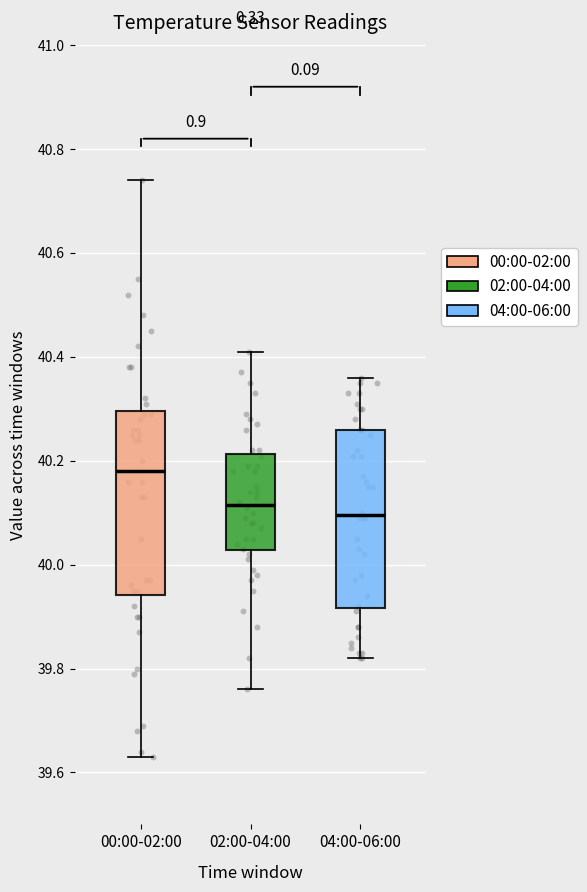

Reading left to right, transcribe this box plot: for each box, give where its median line is, the range the box spans, and where its two whiskers end, as read against the y-axis. The values are not printed on the chart, so give them approximately, as read against the axis.

00:00-02:00: median 40.18, box 39.94 to 40.30, whiskers 39.64 to 40.74
02:00-04:00: median 40.12, box 40.02 to 40.22, whiskers 39.76 to 40.42
04:00-06:00: median 40.10, box 39.92 to 40.26, whiskers 39.82 to 40.36